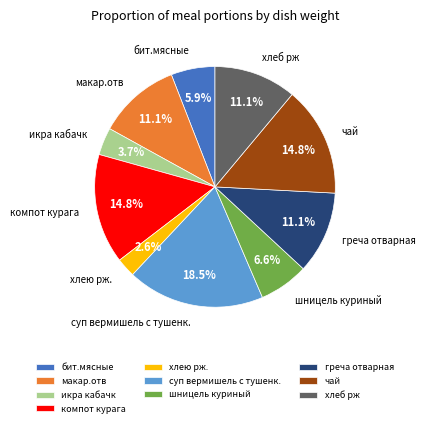

What percentage do компот курага and греча отварная together represent?

25.8%